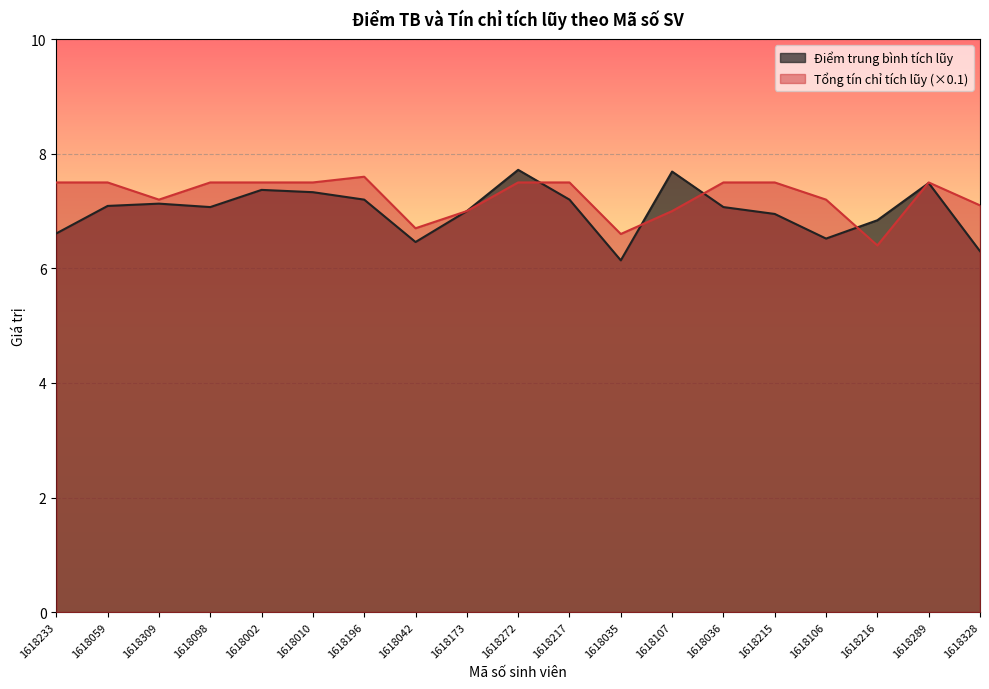

What is the label of the 16th point from the left?

1618106